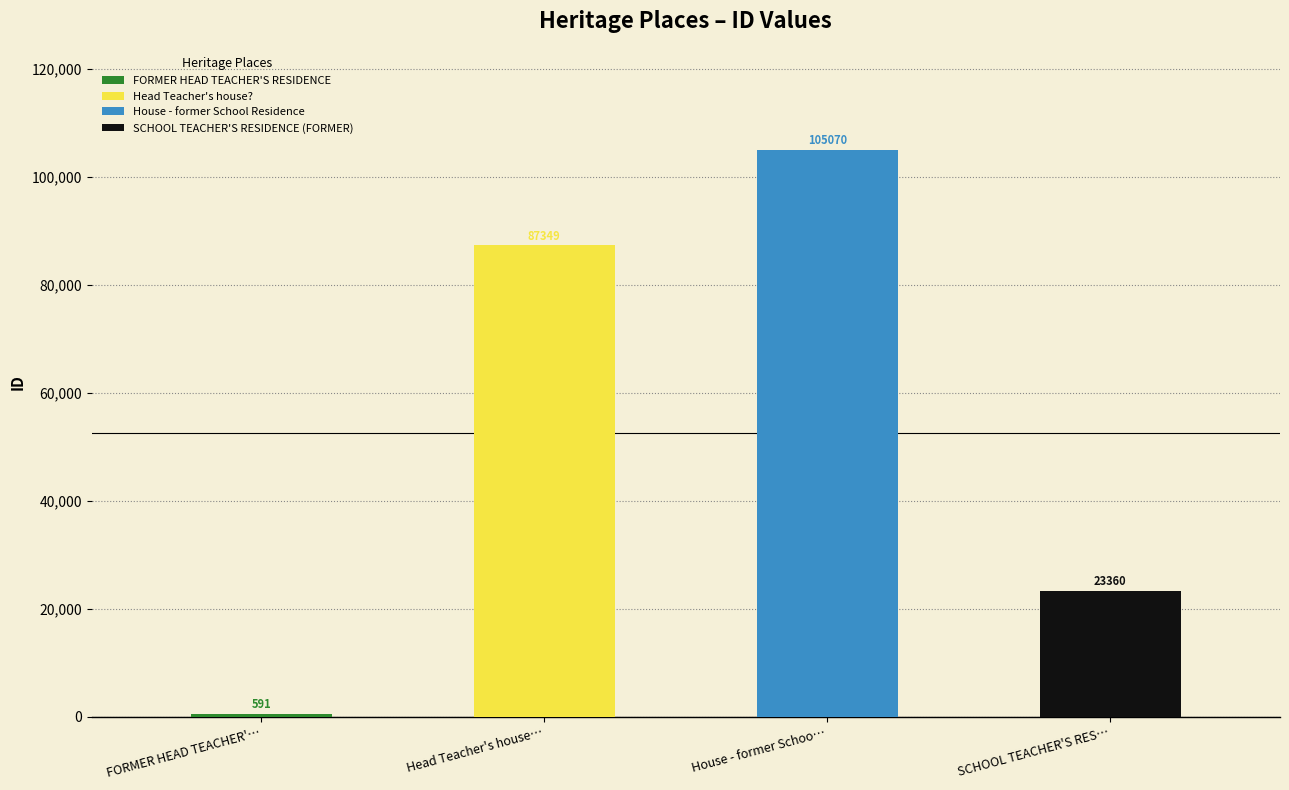

The chart shows a value of 87349 at Head Teacher's house?. True or false?

True